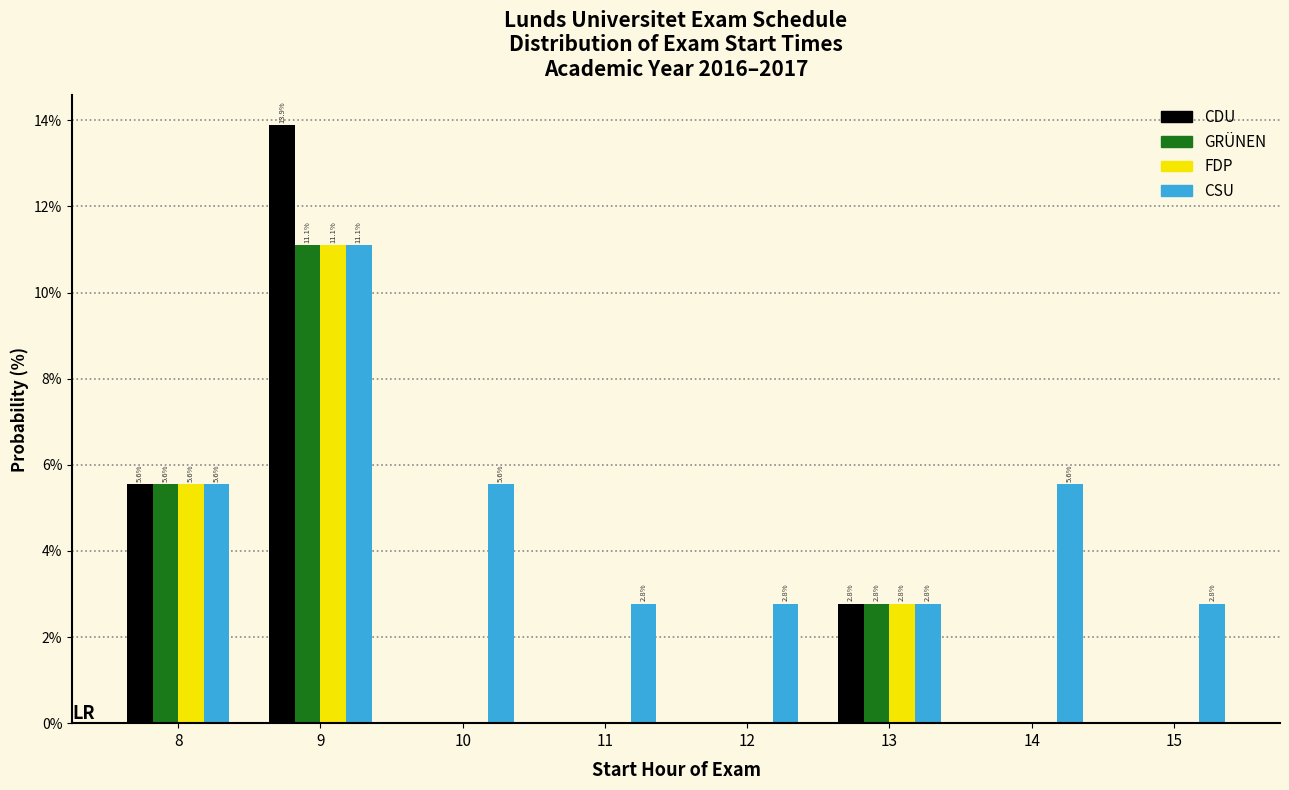

Reading left to right, transcribe all the data shown in this chart.

CDU: 8=5.6	9=13.9	10=0.0	11=0.0	12=0.0	13=2.8	14=0.0	15=0.0
GRÜNEN: 8=5.6	9=11.1	10=0.0	11=0.0	12=0.0	13=2.8	14=0.0	15=0.0
FDP: 8=5.6	9=11.1	10=0.0	11=0.0	12=0.0	13=2.8	14=0.0	15=0.0
CSU: 8=5.6	9=11.1	10=5.6	11=2.8	12=2.8	13=2.8	14=5.6	15=2.8